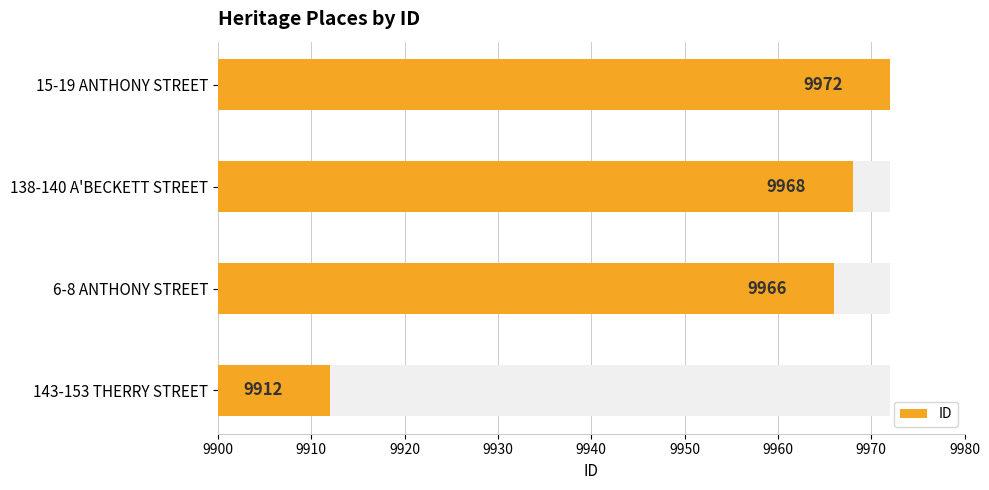

Reading left to right, extract all data points from this chart.

9912	9966	9968	9972